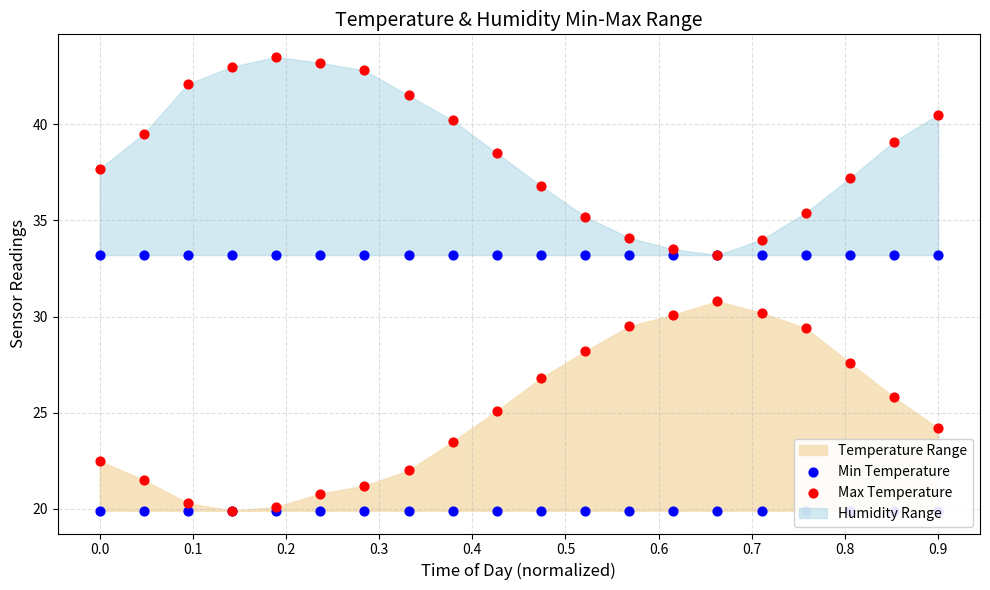

Which series has the largest total across all categories?

Max Temperature